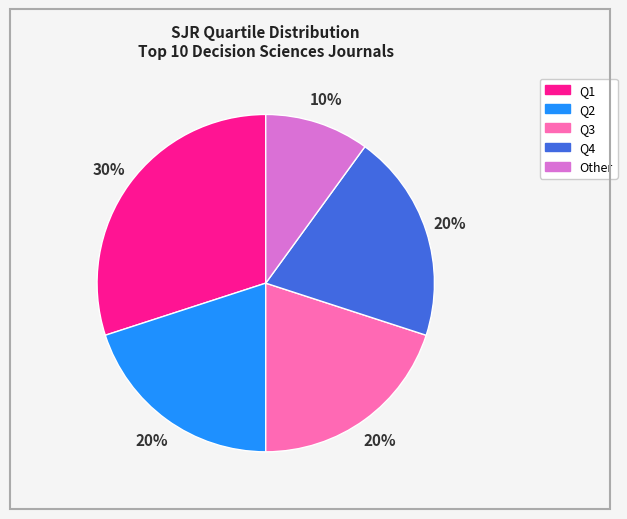

How many segments does this pie chart have?

5